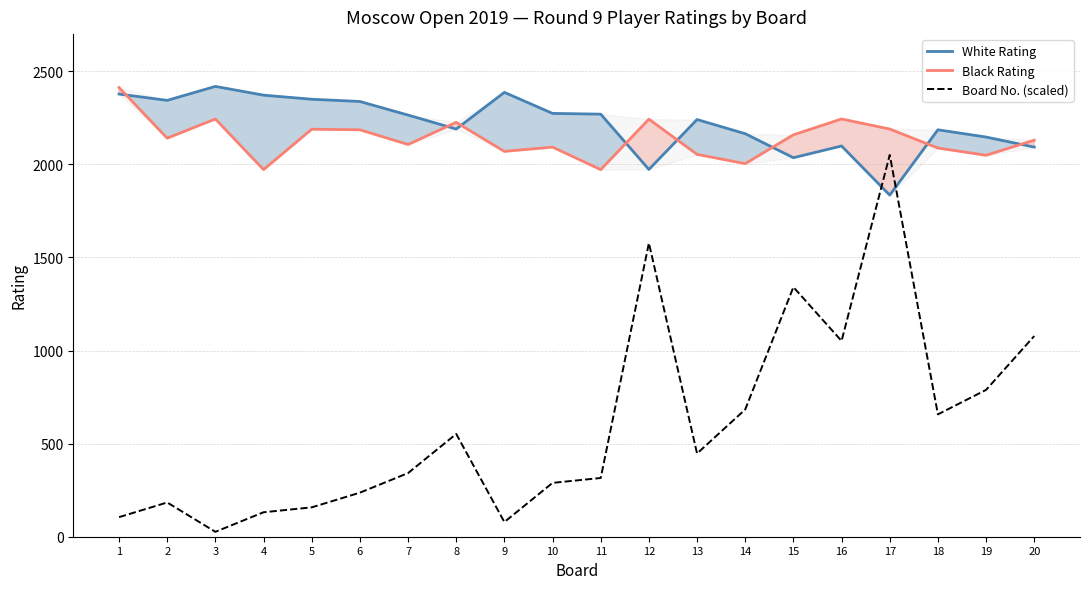

Which series has the largest range (max minus min)?

Board No. (scaled)